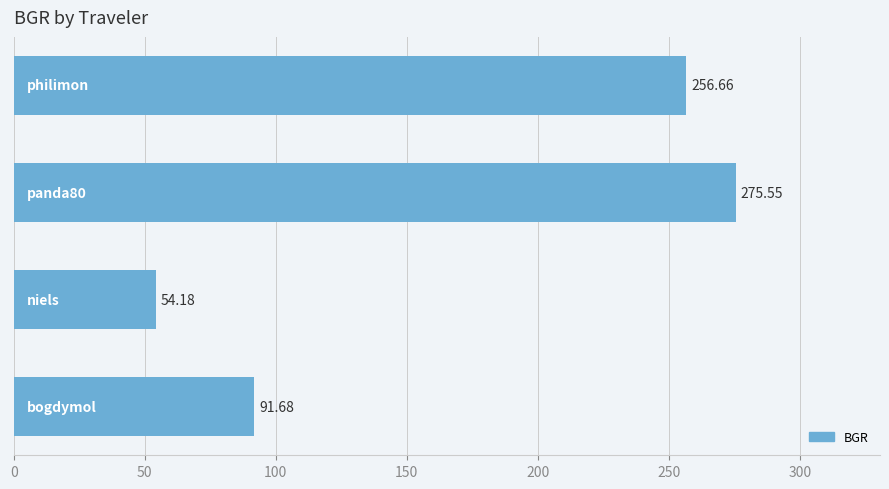

What is the smallest value displayed?

54.2